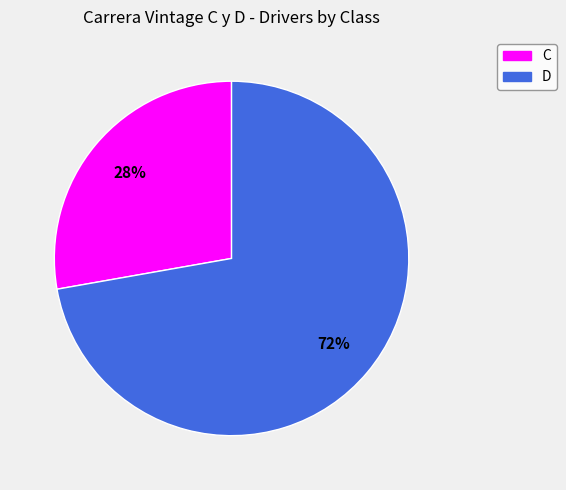

Which has a higher value, D or C?

D